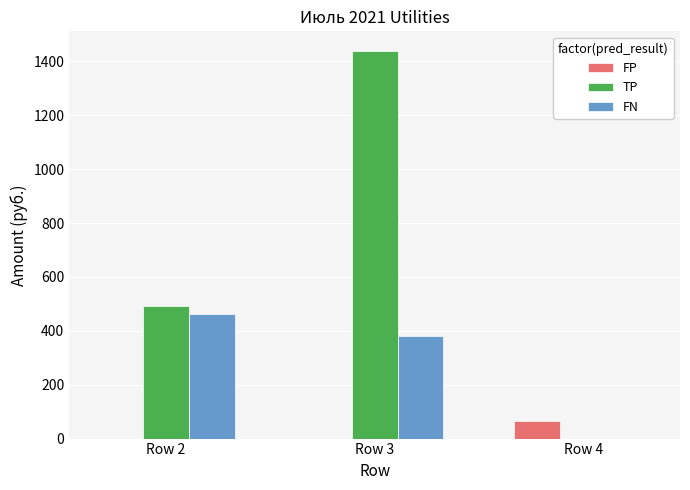

What is the sum of the FN values at Row 4 and Row 2?

461.2